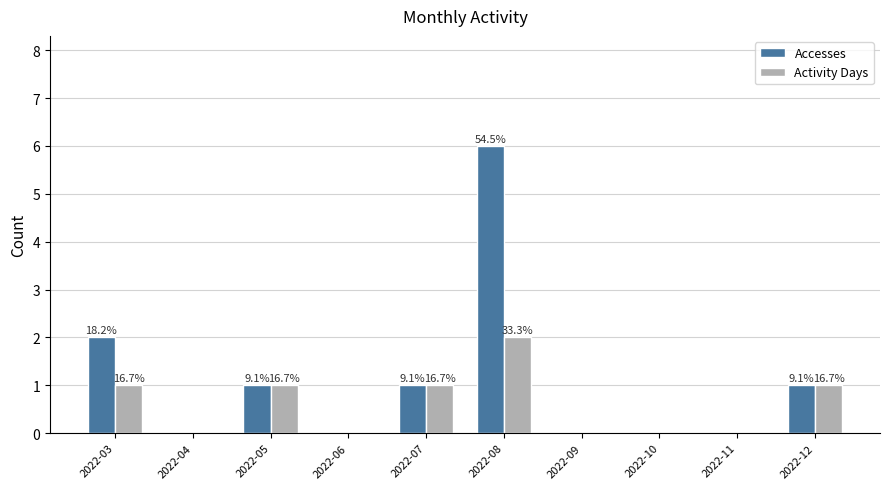

How many groups of bars are there?

10